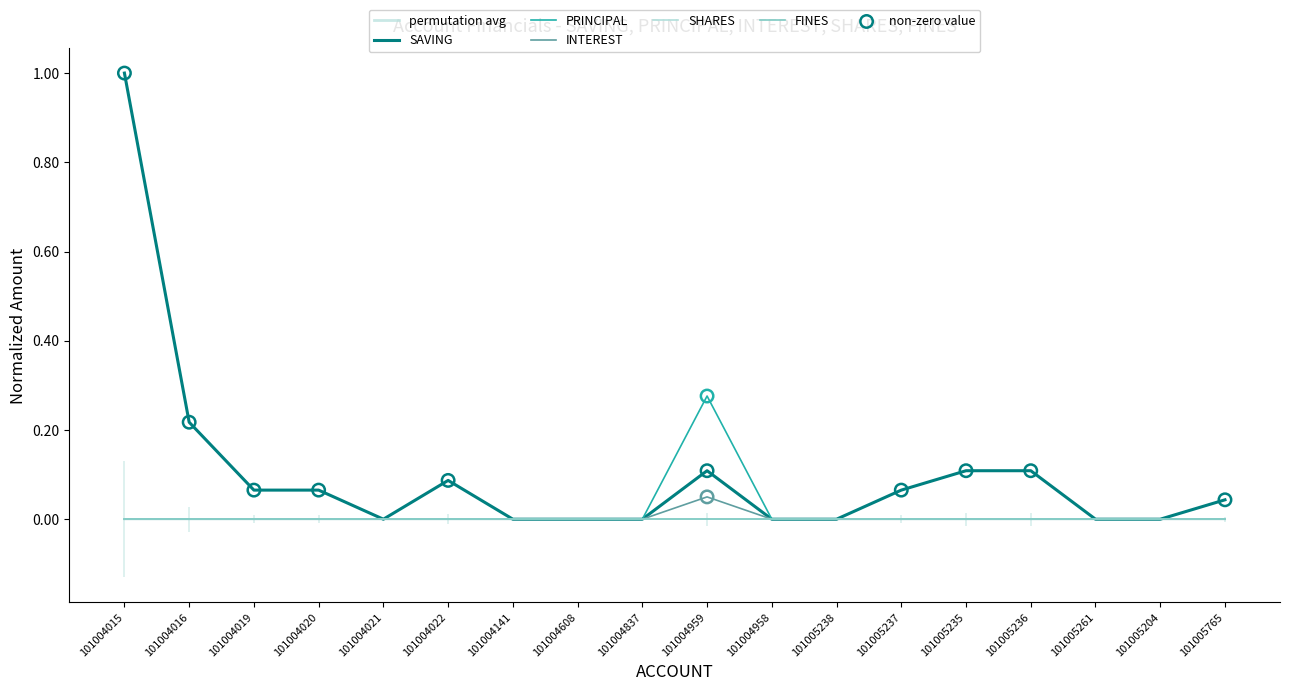

Does the chart have visible grid lines?

No